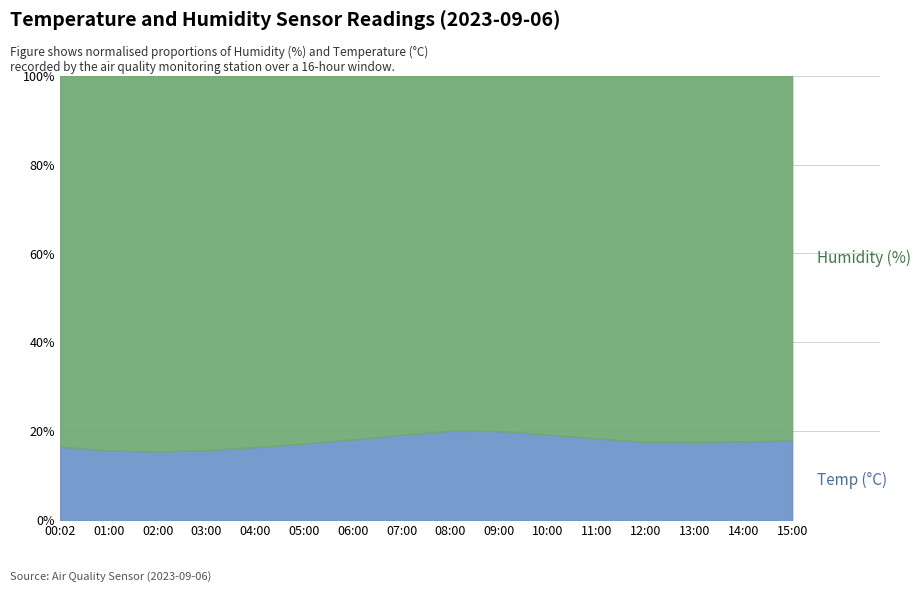

What position from the left is 11:00?

12